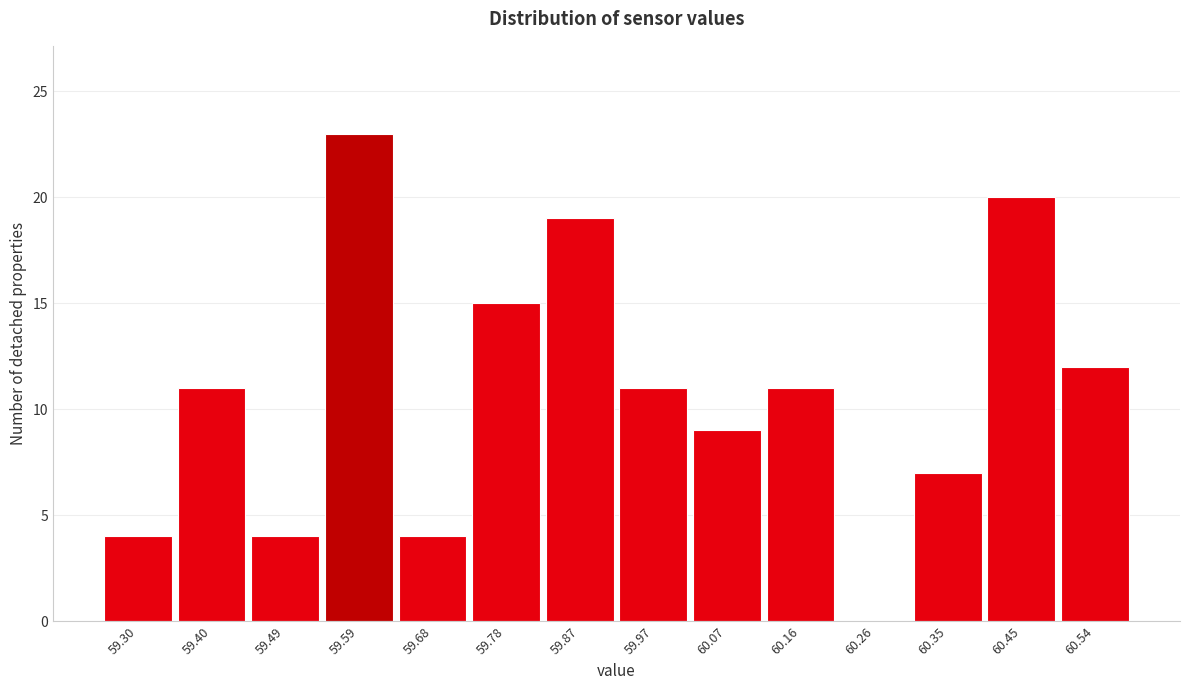

Reading left to right, list all the values displayed in this chart.

59.30=4	59.40=11	59.49=4	59.59=23	59.68=4	59.78=15	59.87=19	59.97=11	60.07=9	60.16=11	60.26=0	60.35=7	60.45=20	60.54=12